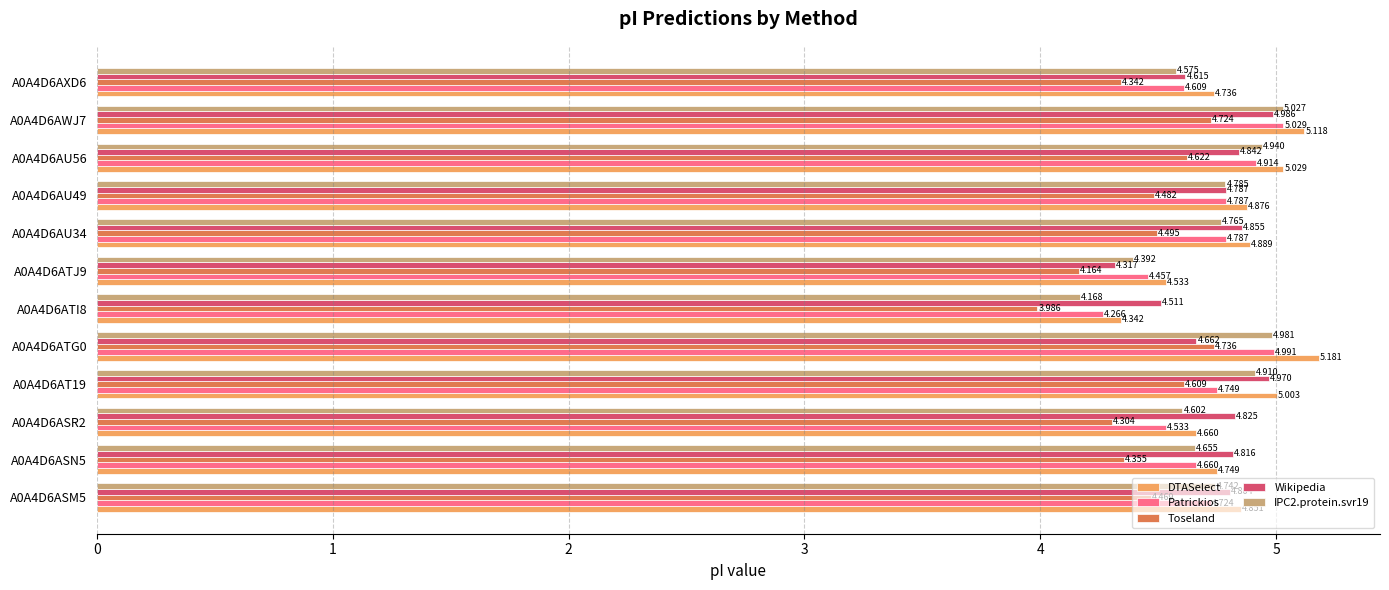

Rank the categories by Wikipedia value from highest to lowest.

A0A4D6AWJ7, A0A4D6AT19, A0A4D6AU34, A0A4D6AU56, A0A4D6ASR2, A0A4D6ASN5, A0A4D6ASM5, A0A4D6AU49, A0A4D6ATG0, A0A4D6AXD6, A0A4D6ATI8, A0A4D6ATJ9